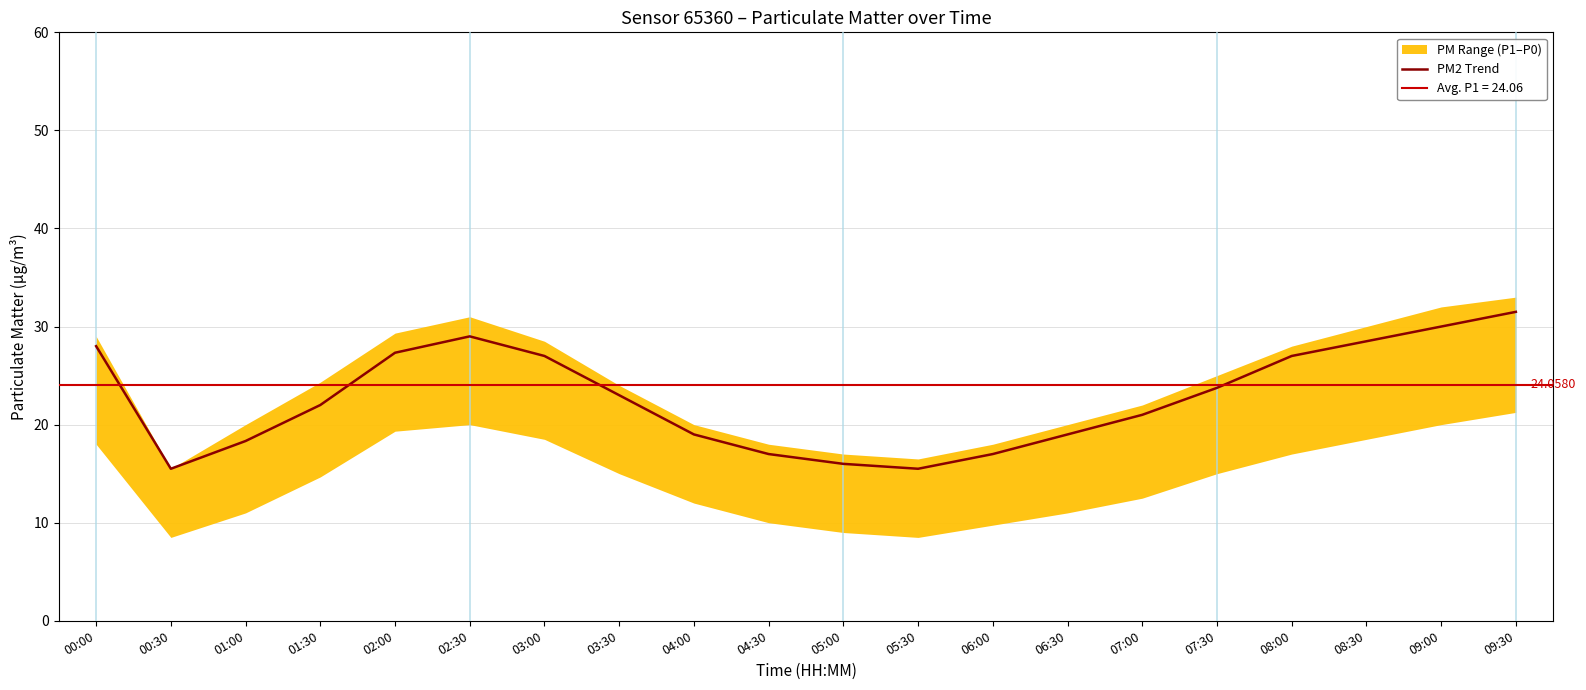

At which label is the value closest to 23?

03:30